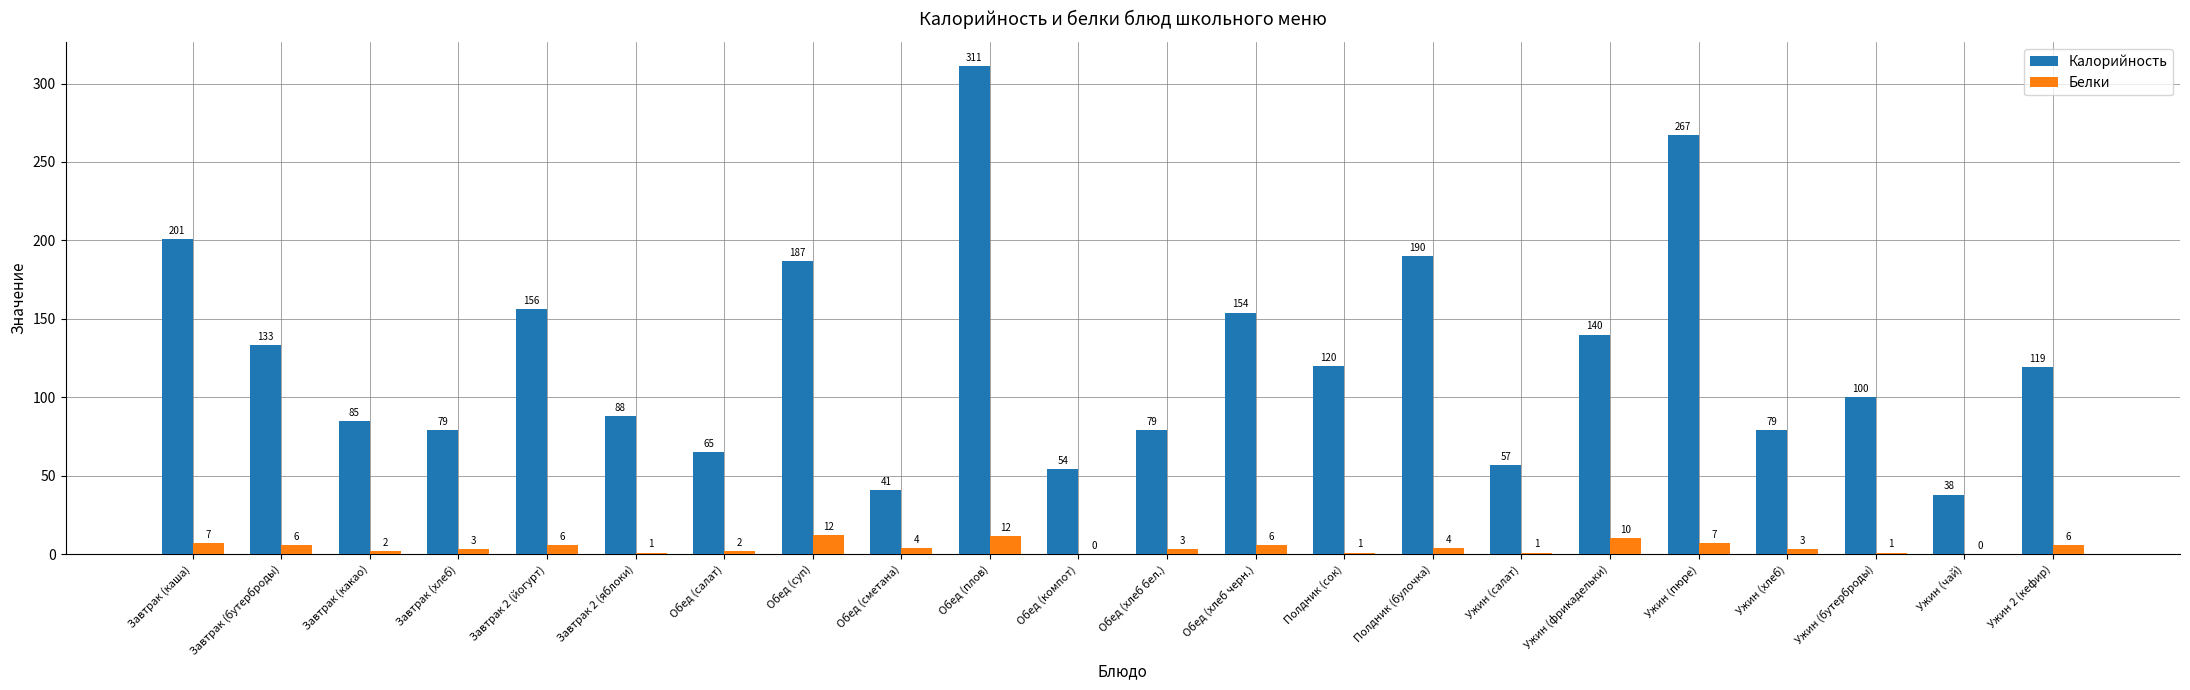

How many series are shown in this chart?

2